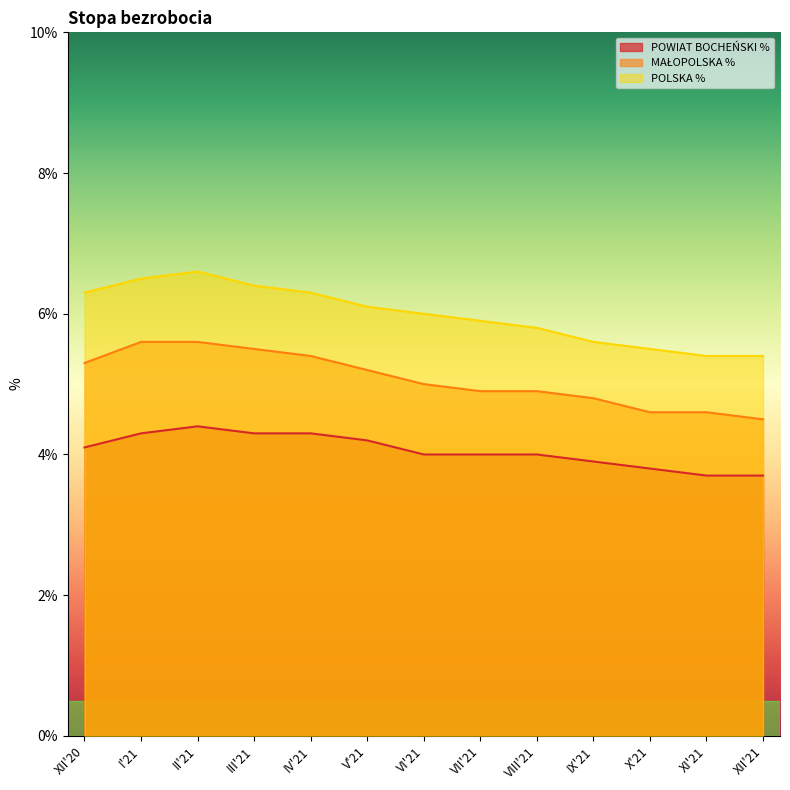

What is the difference between the highest and lowest values at XII'20?

2.2